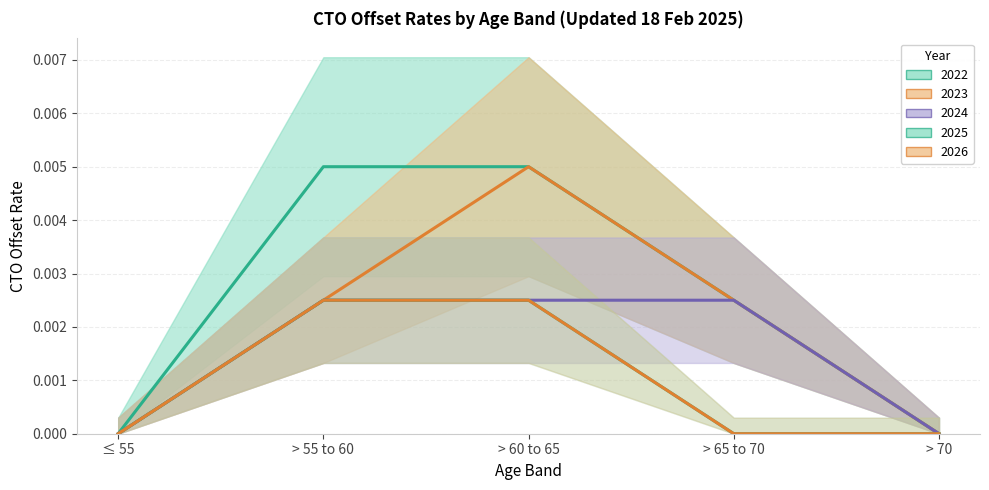

True or false: 2026 has more than 1 points higher than both neighbors.

False